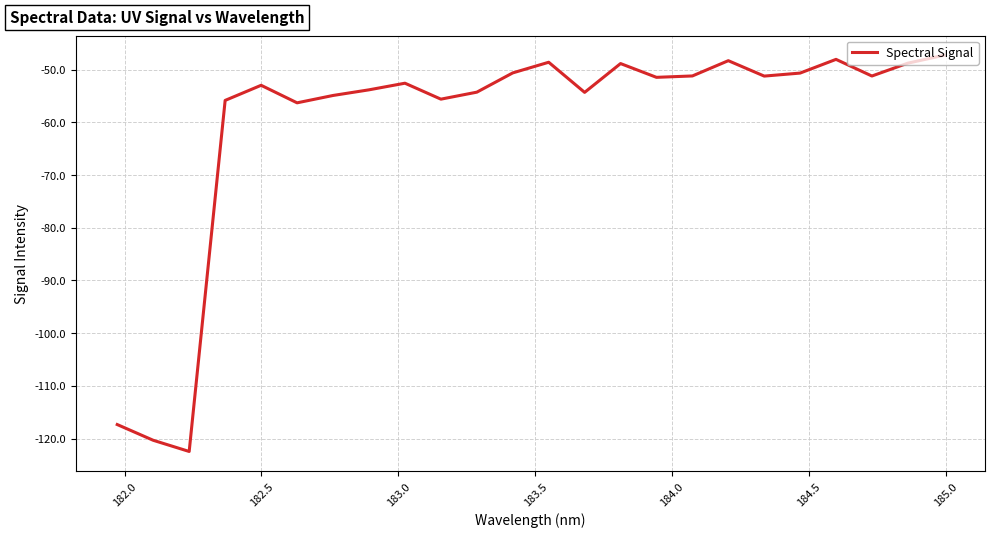

What is the difference between the maximum and minimum values?

75.2